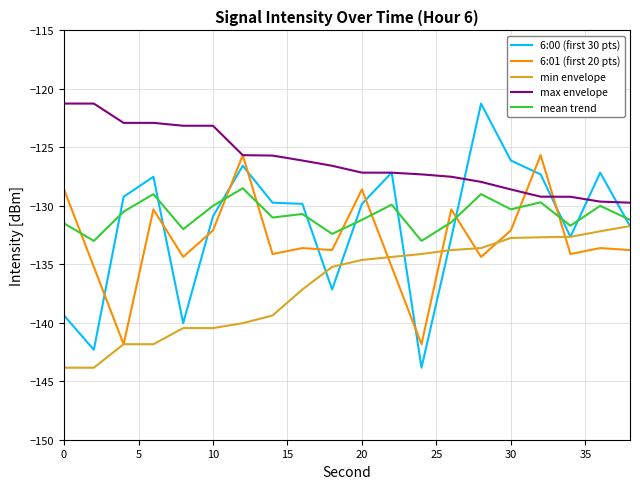

True or false: 6:01 (first 20 pts) has more than 1 points higher than both neighbors.

True